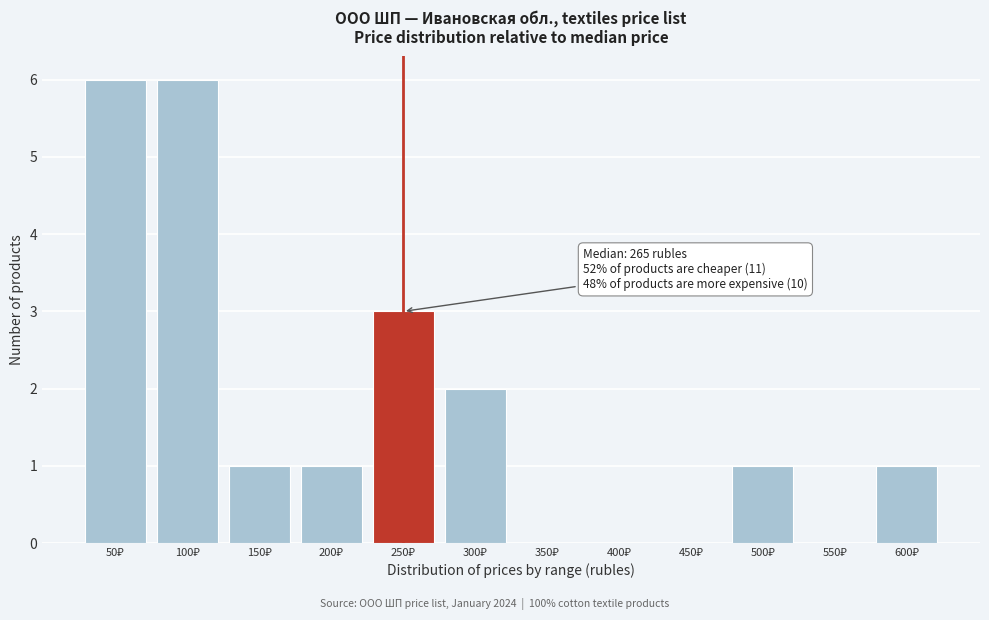

What is the greatest value displayed?

6